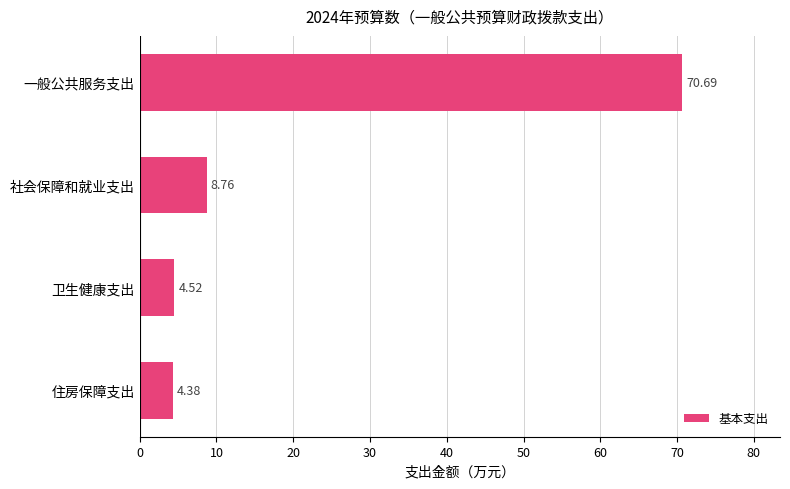

Does the chart contain any negative values?

No